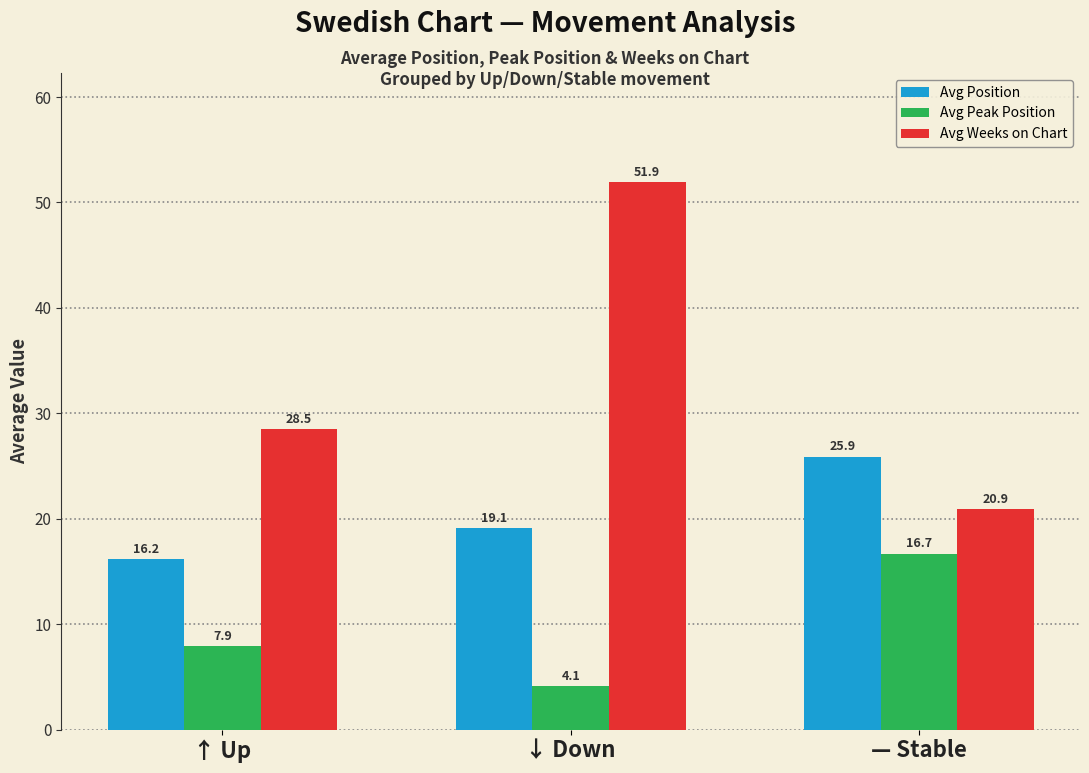

What is the difference between the Avg Peak Position values at ↓ Down and — Stable?

12.6